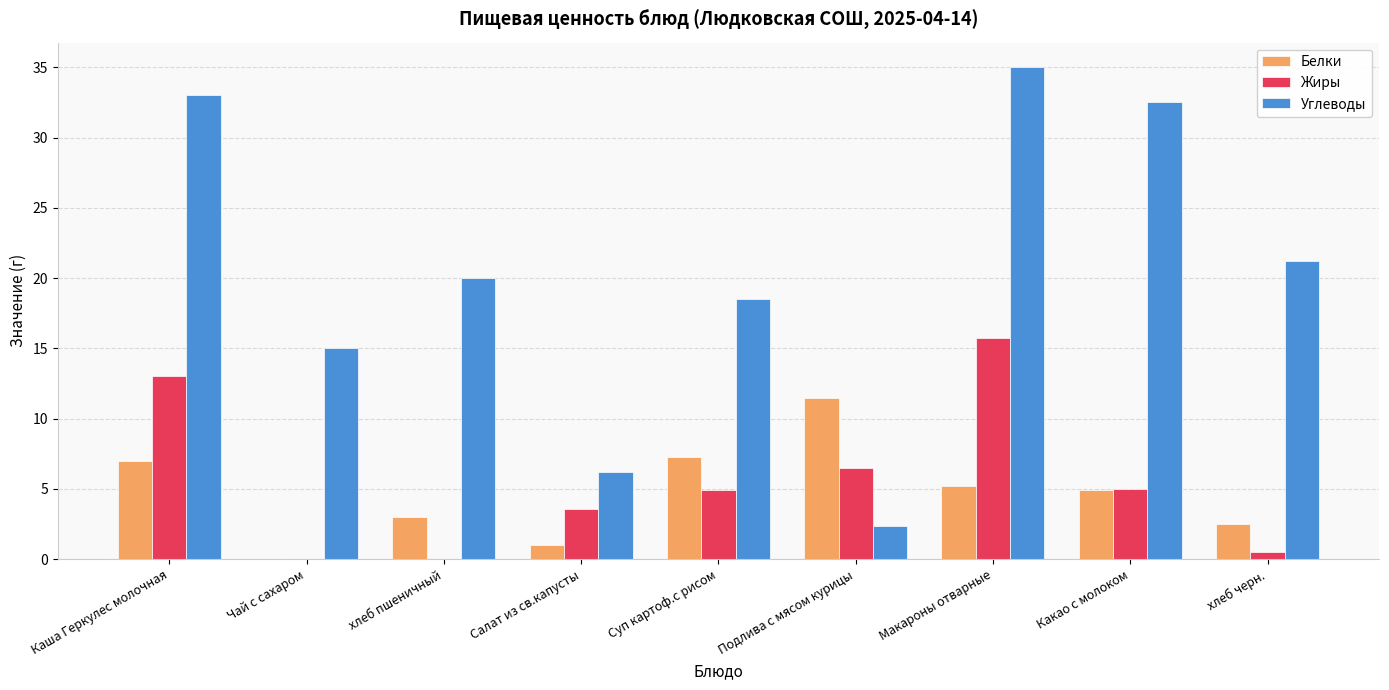

What is the sum of all Белки values?

42.3